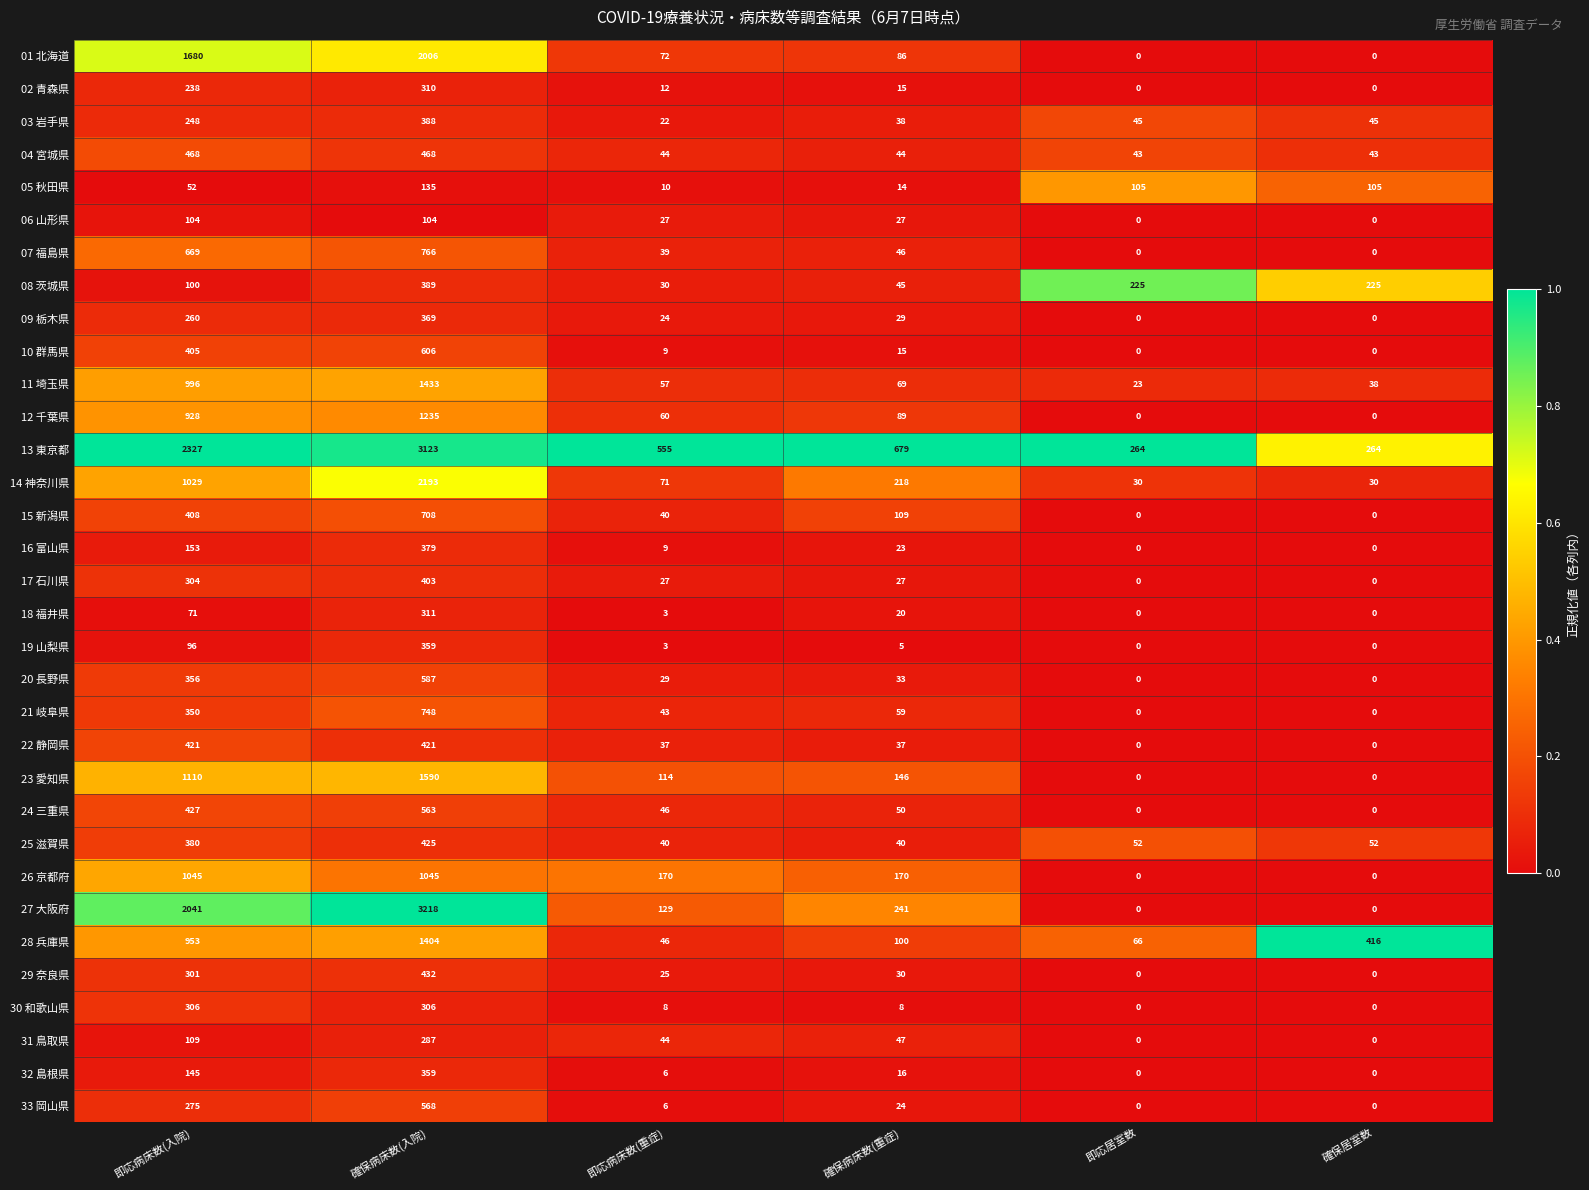

What is the spread (max minus min) of values at 確保病床数(入院)?

3114